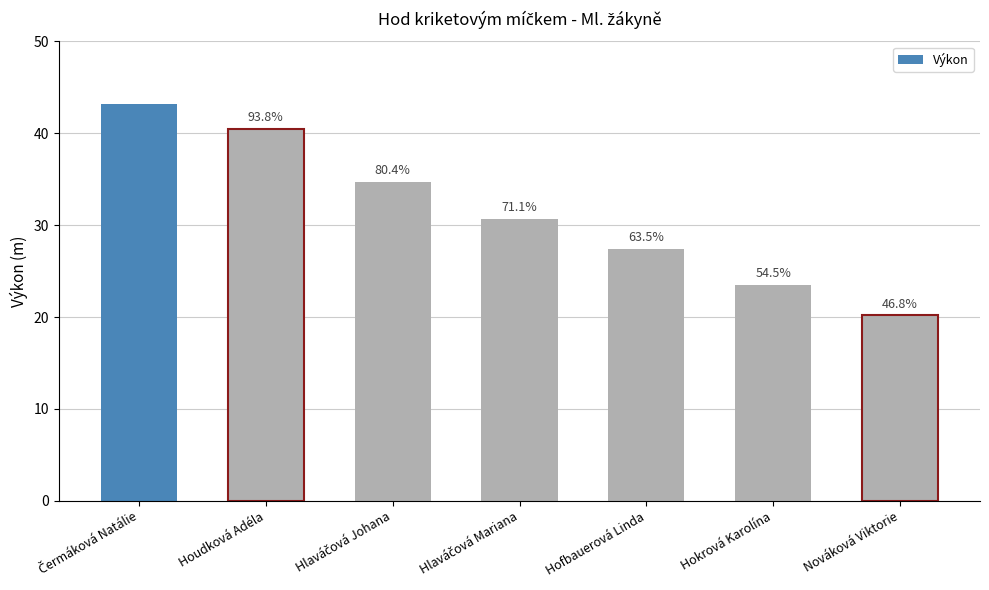

Does the chart contain any negative values?

No